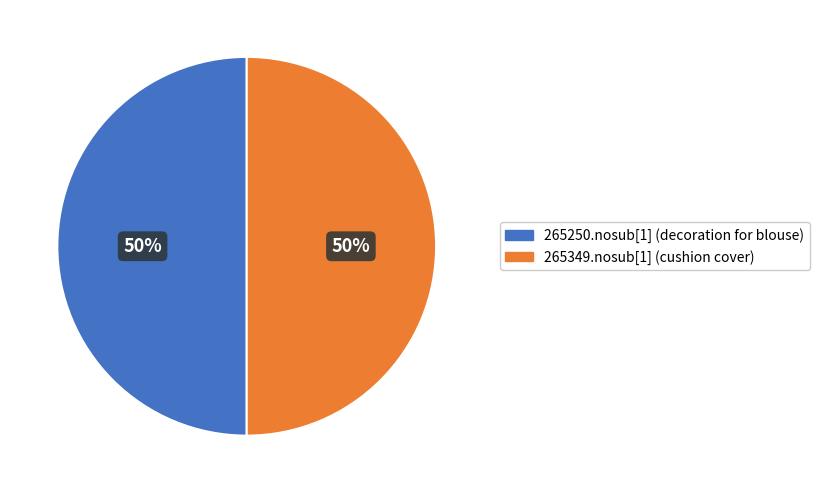

To the nearest percent, what percentage of the pie is 265349.nosub[1] (cushion cover)?

50%